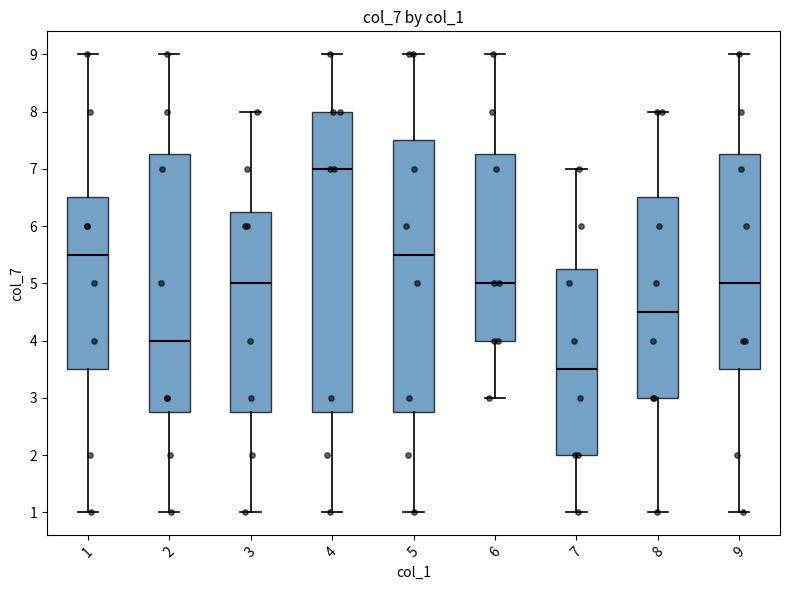

Where does the median line of the box at x = 6 sit on the y-axis? The values are not printed on the chart, so give them approximately, as read against the axis.

5.0